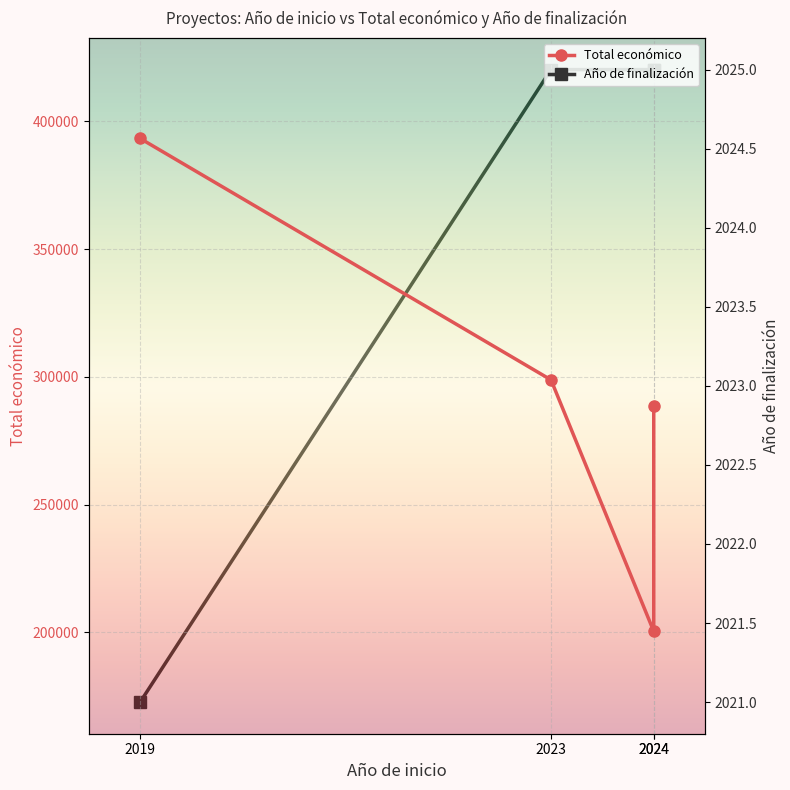

Rank the series by their average value, from lowest to highest.

Año de finalización, Total económico